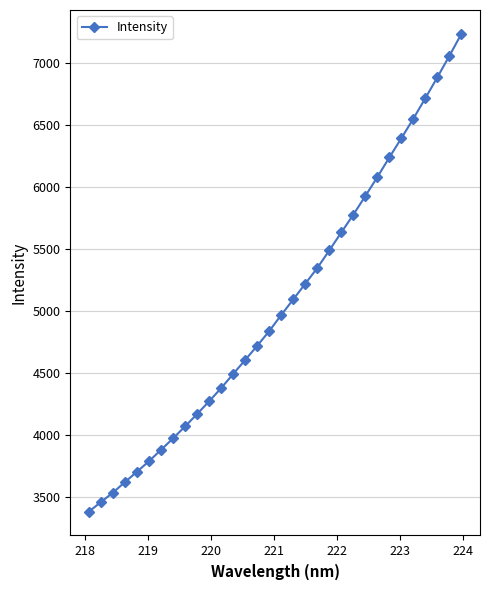

What is the difference between the maximum and second lowest values?

3779.0